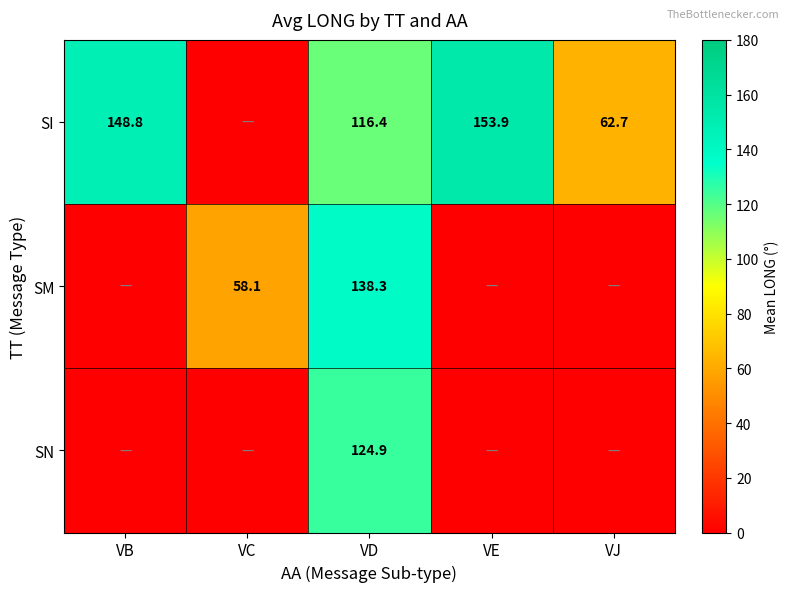

Which has a higher value, VB or VE?

VE